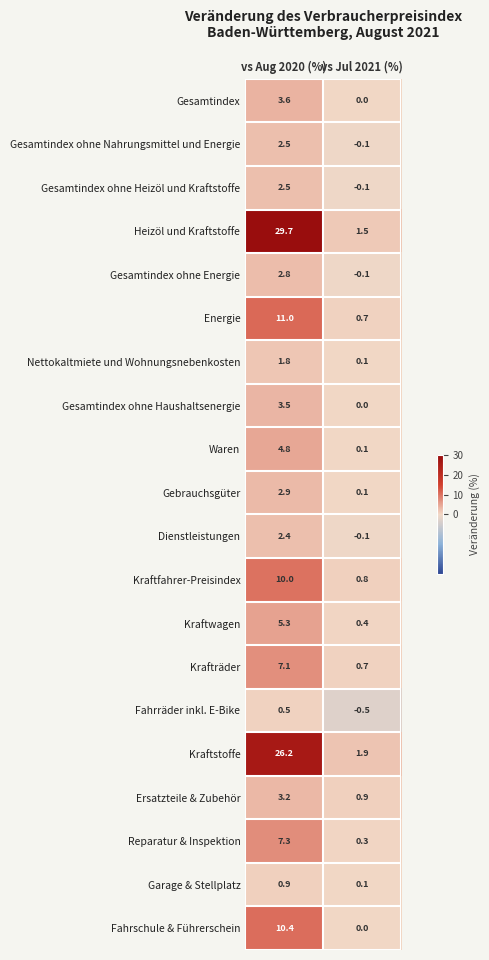

What is the total value across all series at vs Jul 2021 (%)?

6.7